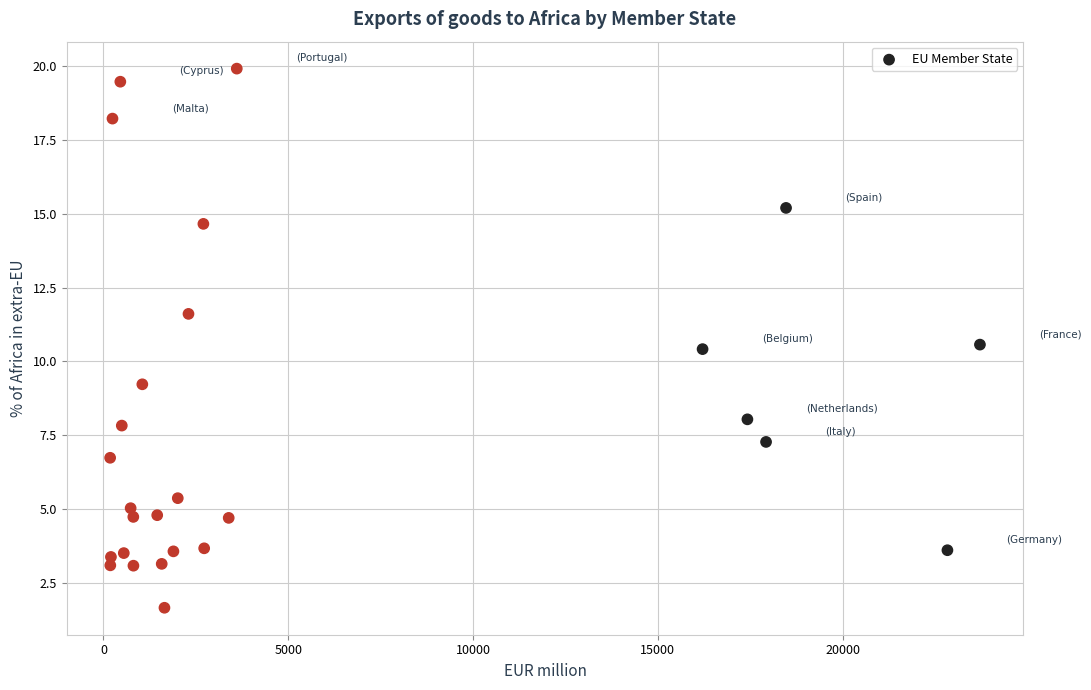

What is the range of Y values (max minus min)?

18.2